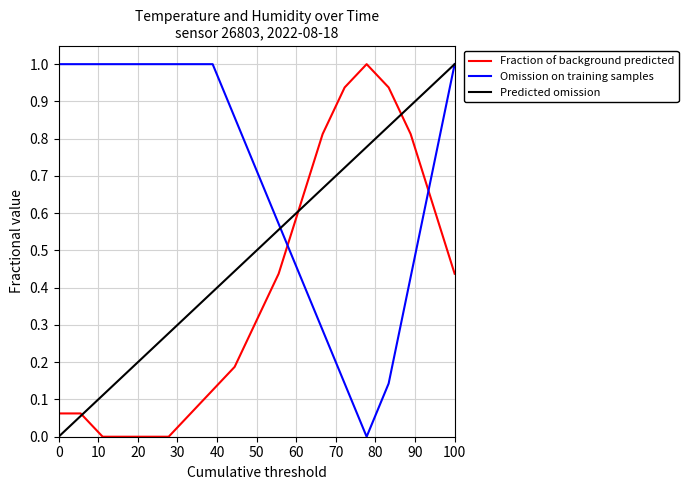

What is the maximum value shown in the chart?

1.0